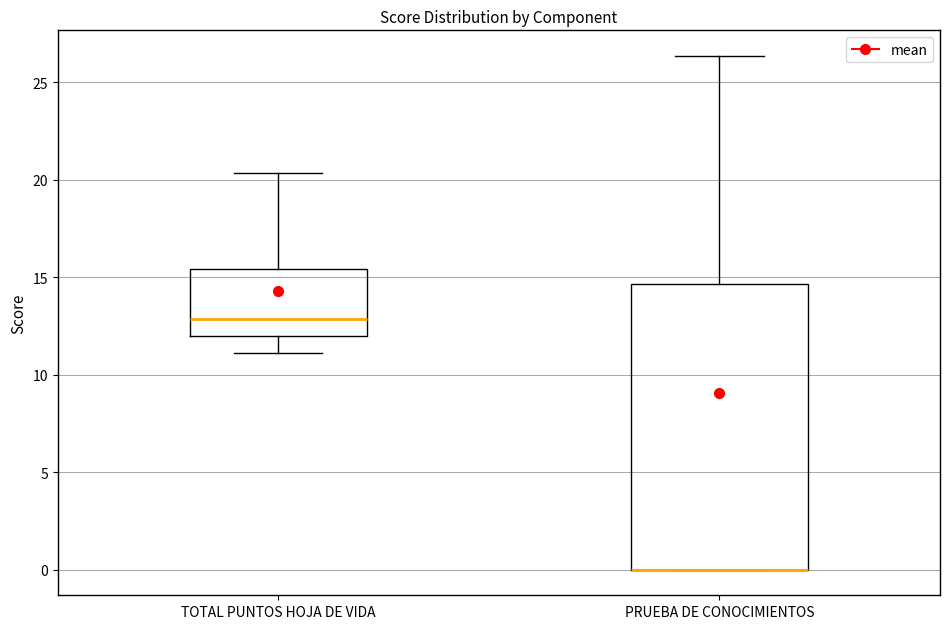

Reading left to right, read every box against the y-axis: the position of its median line, the range the box covers, and the ends of its whiskers. The values are not printed on the chart, so give them approximately, as read against the axis.

TOTAL PUNTOS HOJA DE VIDA: median 13.0, box 12.0 to 15.5, whiskers 11.0 to 20.5
PRUEBA DE CONOCIMIENTOS: median 0.0 (drawn on the box's lower edge), box 0.0 to 14.5, whiskers 0.0 to 26.5